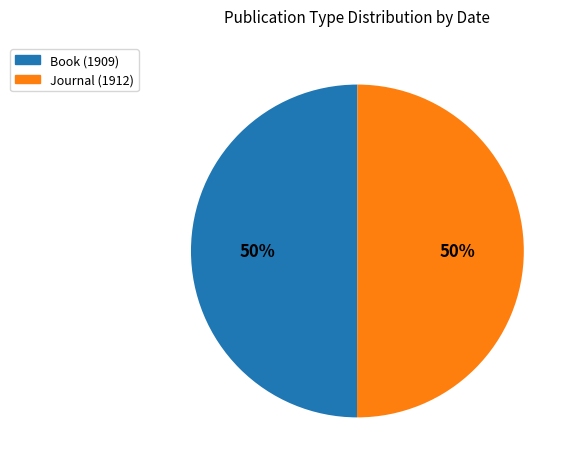

Is the sum of Journal (1912) and Book (1909) greater than half?

Yes